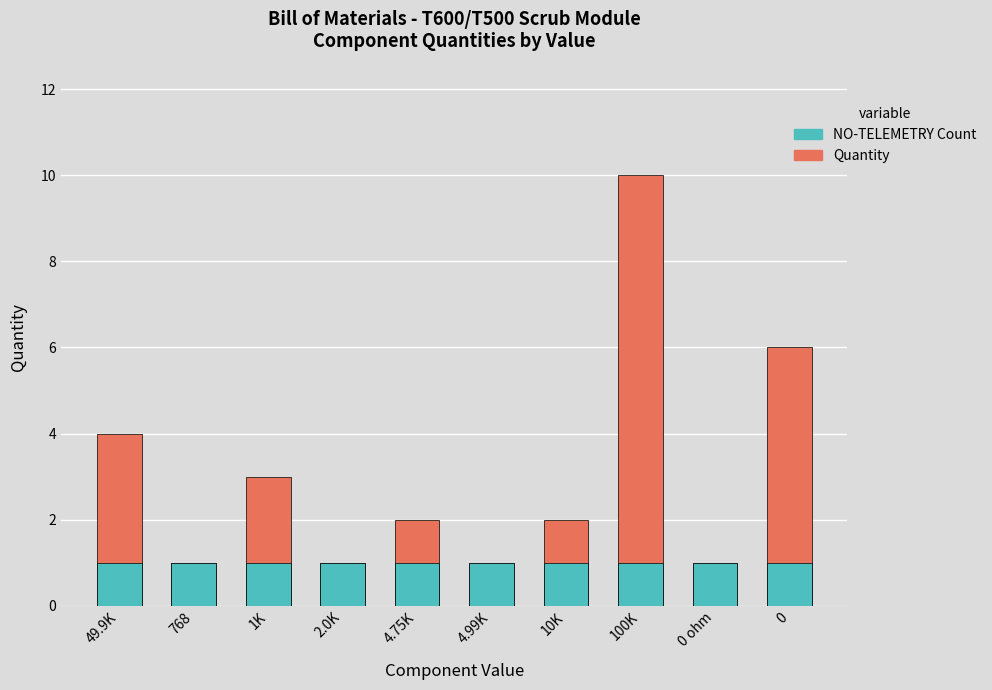

How many groups of bars are there?

10